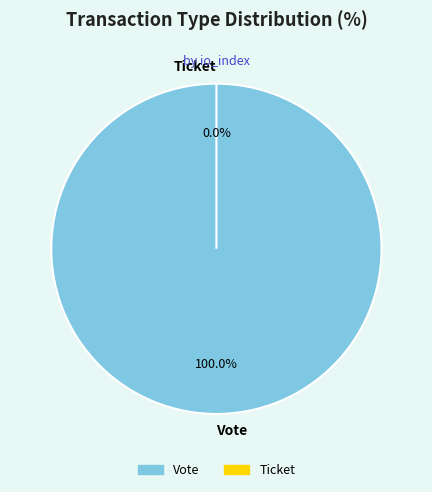

Count the number of slices in the pie.

2